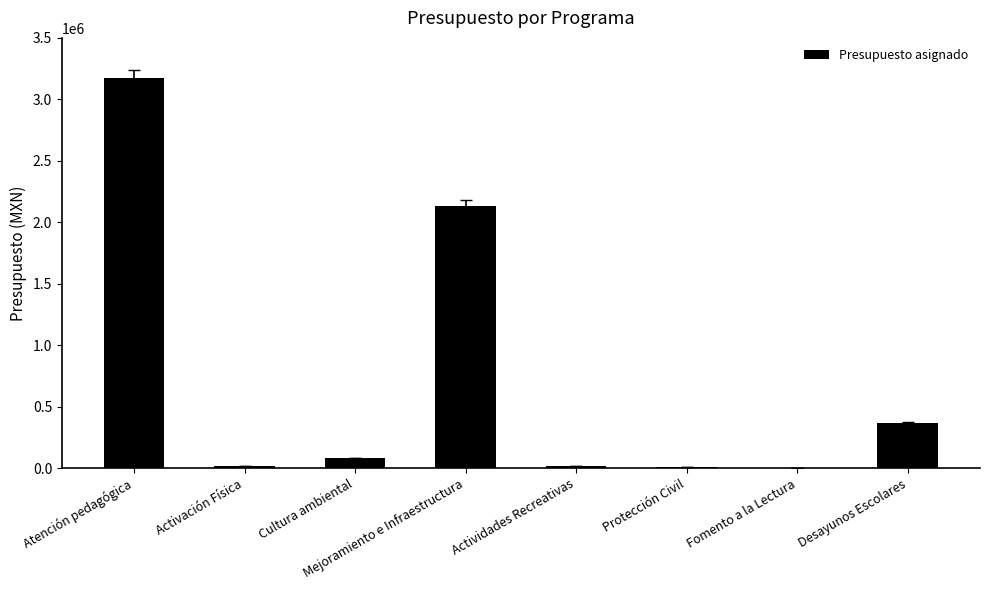

Is it true that the value at Actividades Recreativas is 20000.0?

True